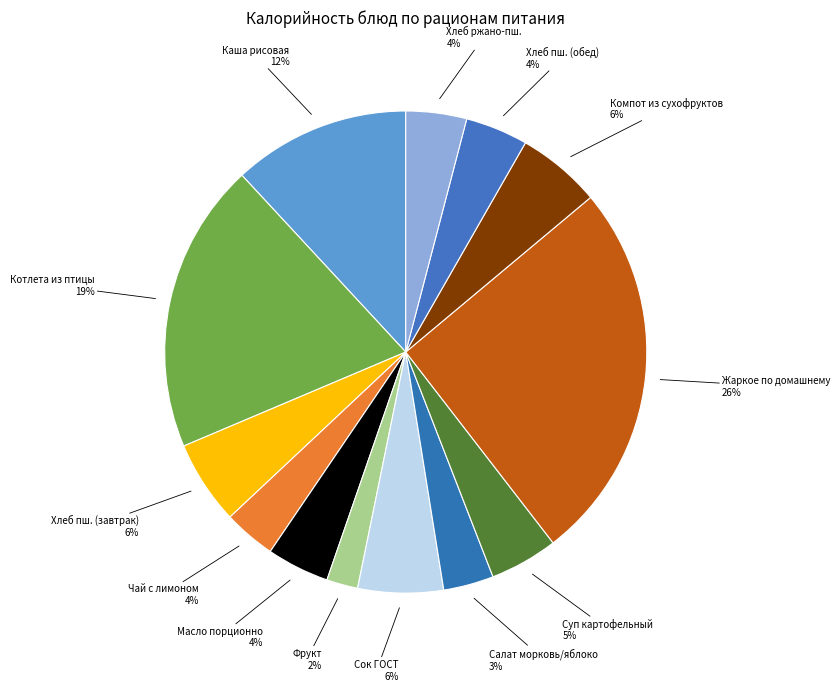

Is the sum of Чай с лимоном and Хлеб ржано-пш. greater than half?

No